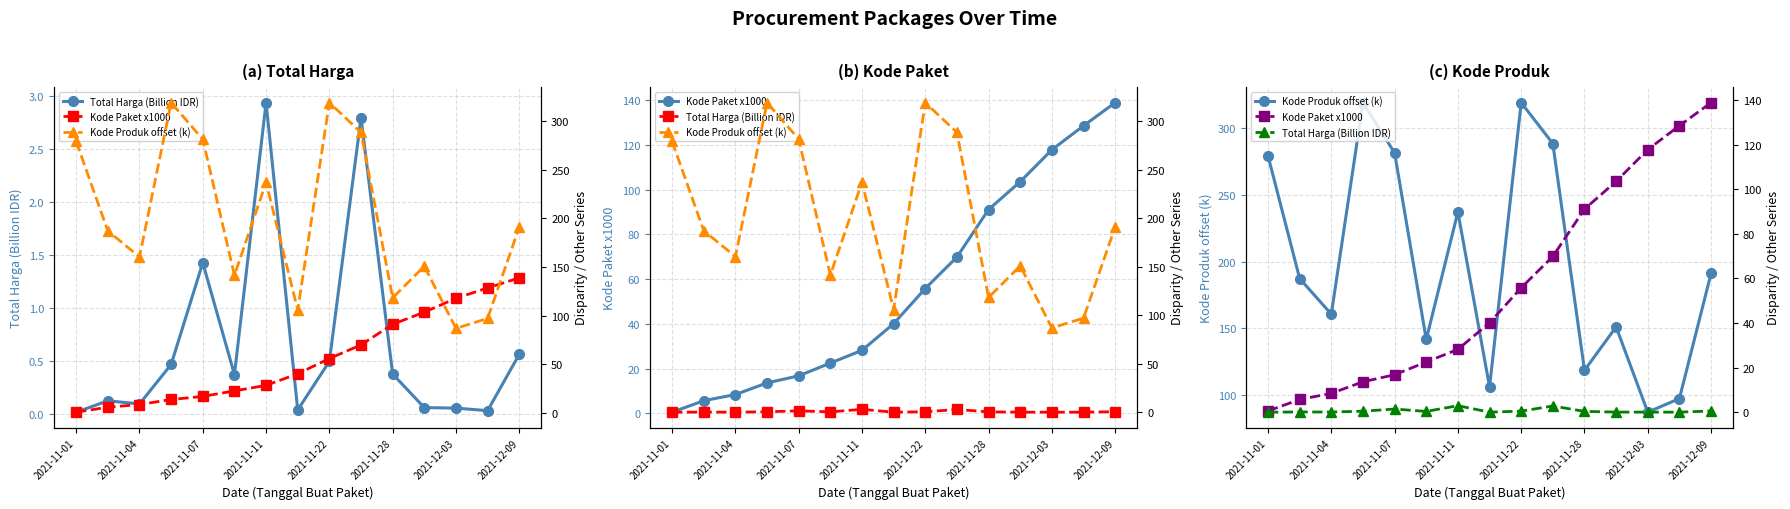

Rank the series at 2021-11-28 from highest to lowest value.

Kode Produk offset (k), Kode Paket x1000, Total Harga (Billion IDR)